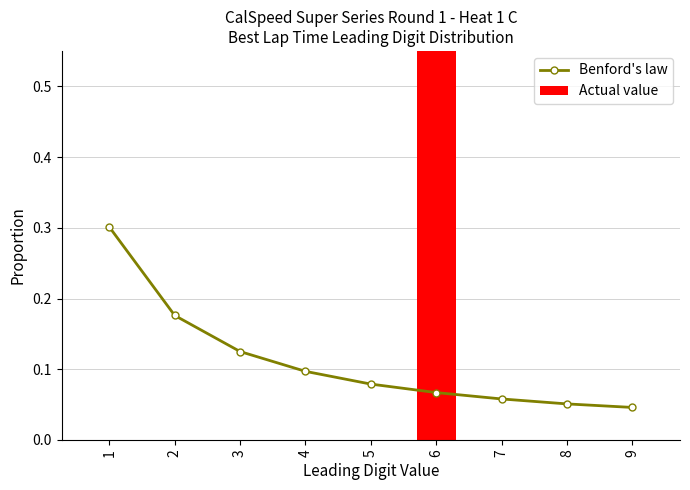

At which category does the chart reach its peak across all series?

6